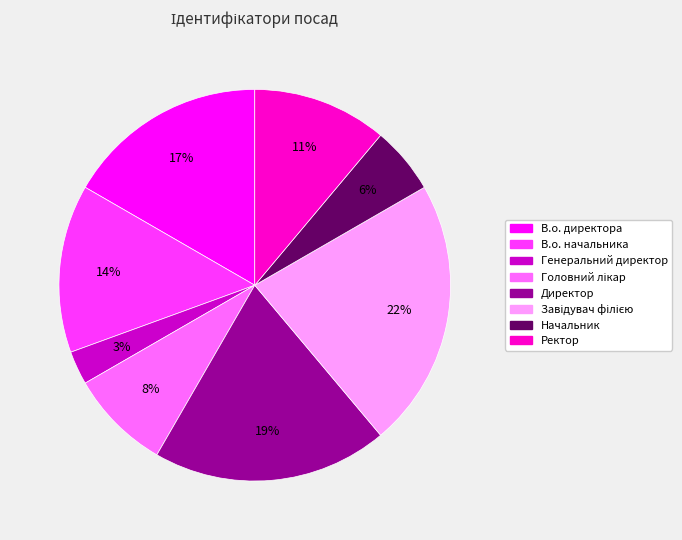

To the nearest percent, what percentage of the pie is Ректор?

11%